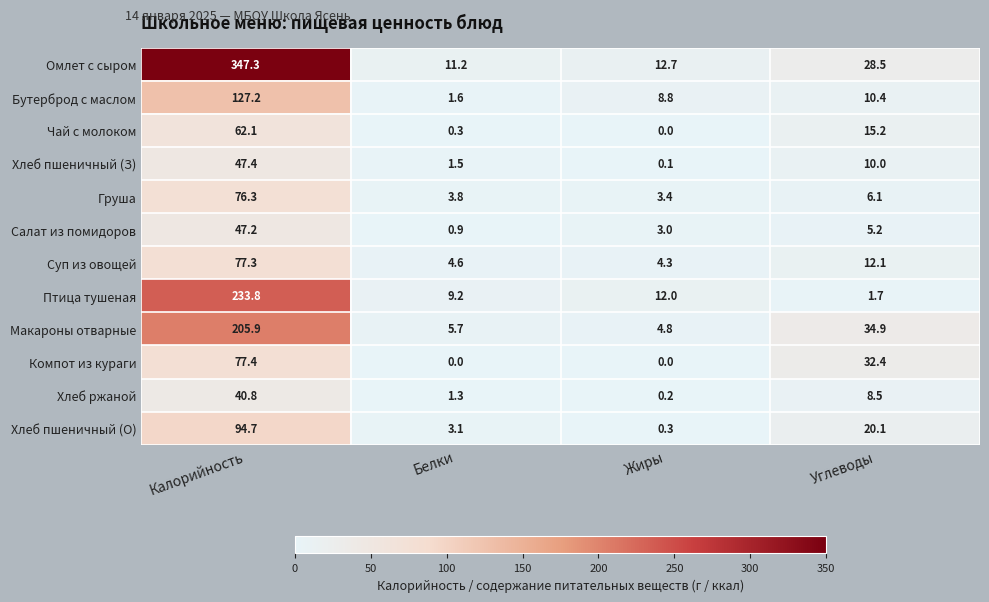

How many values in the Груша series are below 6?

2